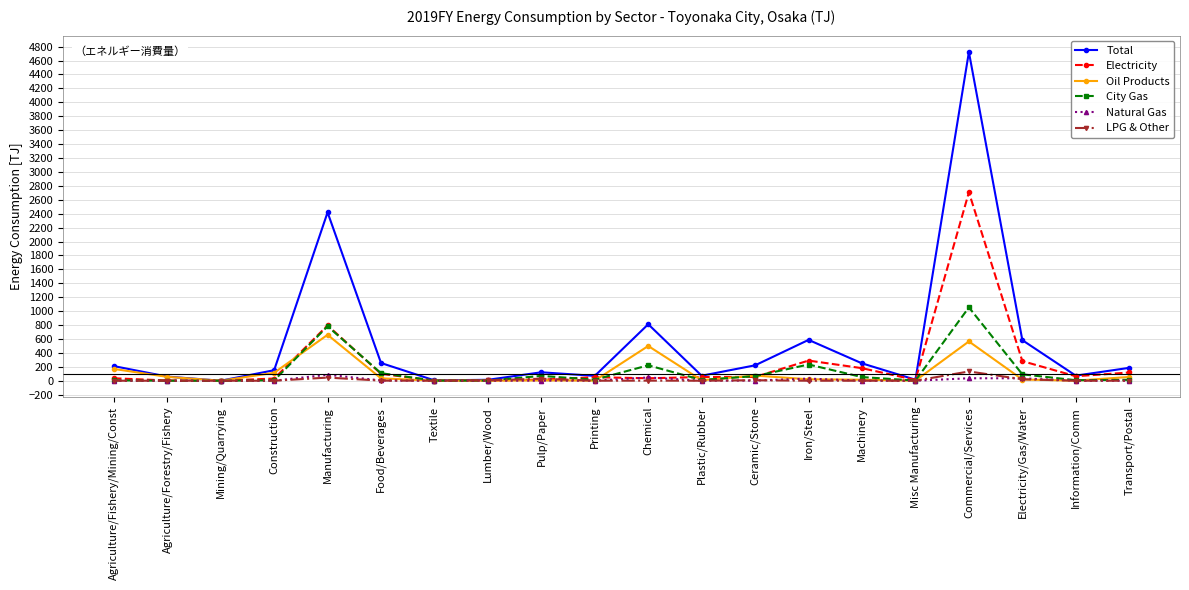

What is the label of the 15th point from the right?

Food/Beverages